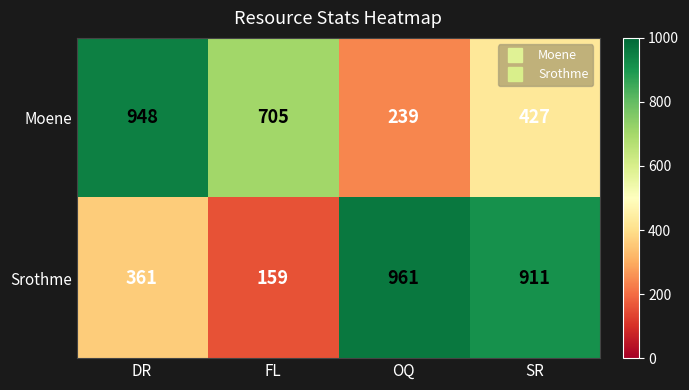

Which series changed the most between DR and SR?

Srothme